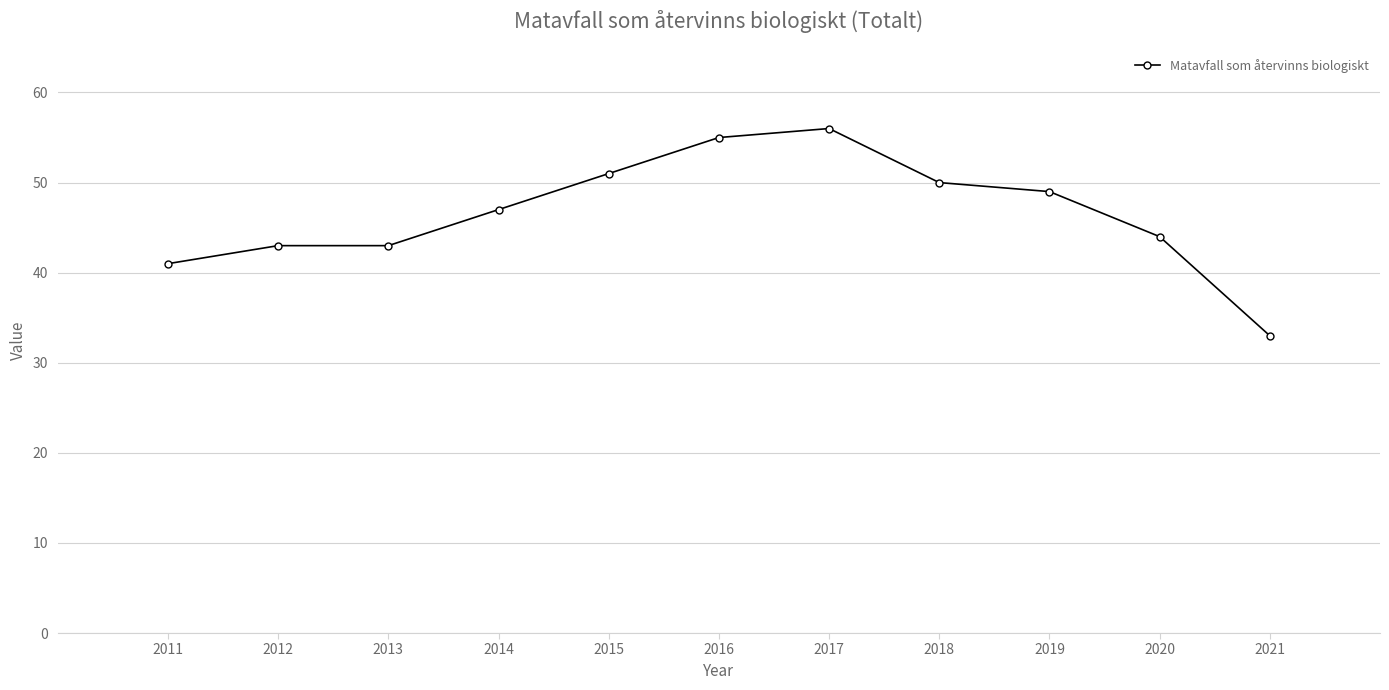

What is the ratio of the value at 2011 to the value at 2014?

0.9